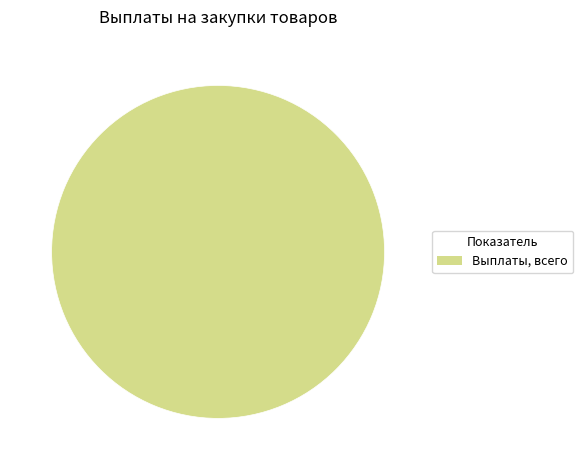

Does any single category account for the majority?

Yes